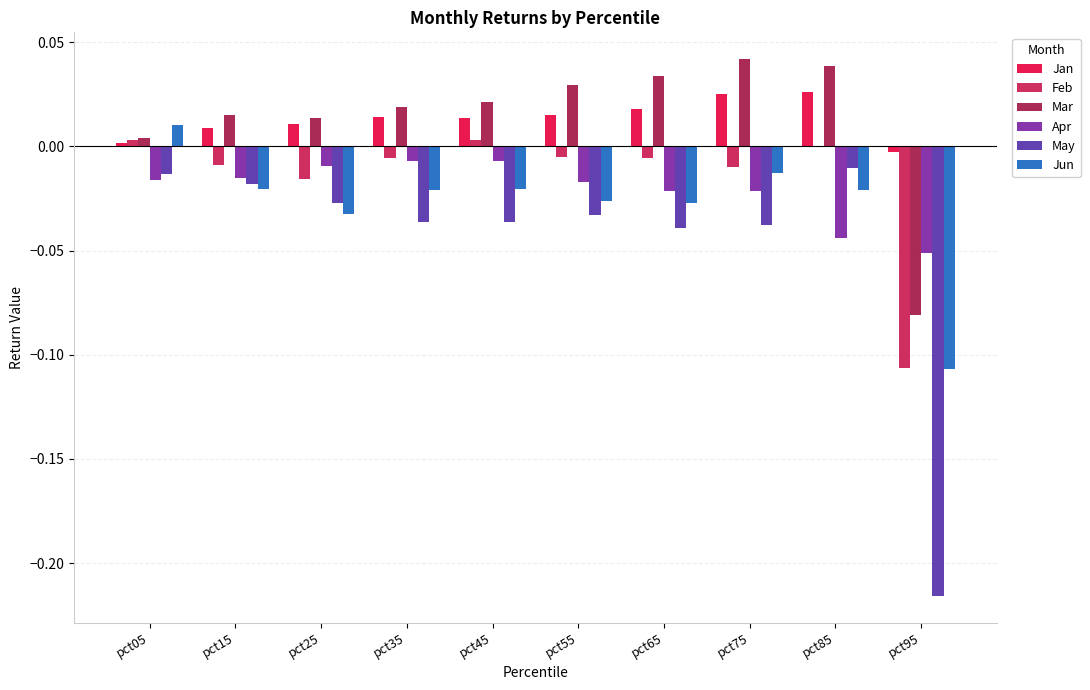

Is the value of Feb at pct75 greater than the value of Jan at pct55?

No